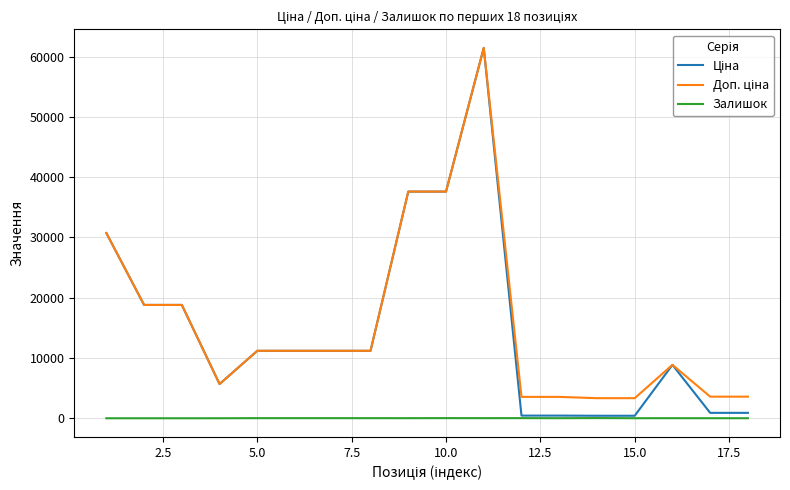

What is the greatest value displayed?

61434.3